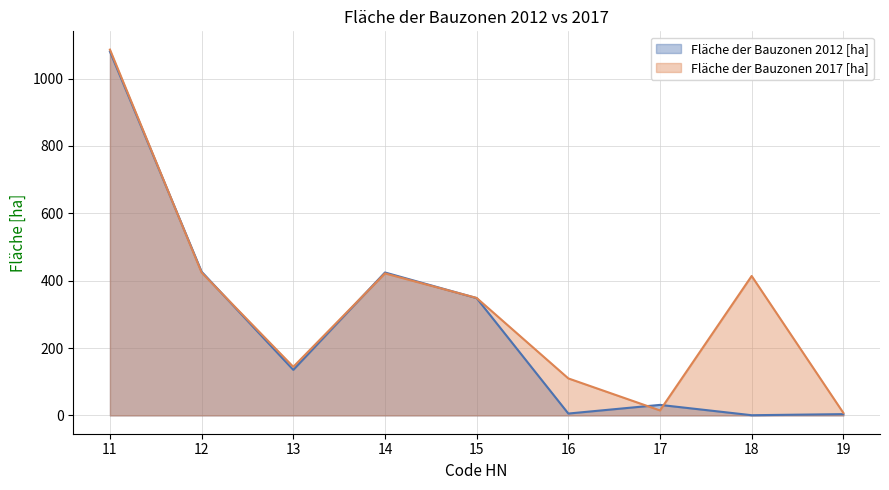

What is the sum of the Fläche der Bauzonen 2017 [ha] values at 17 and 18?

428.9